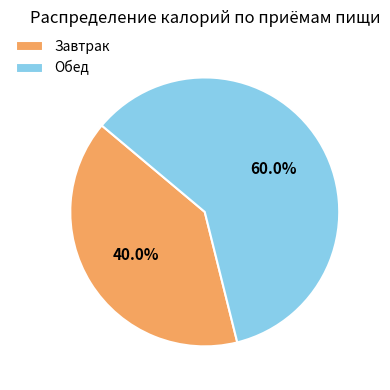

How many segments does this pie chart have?

2